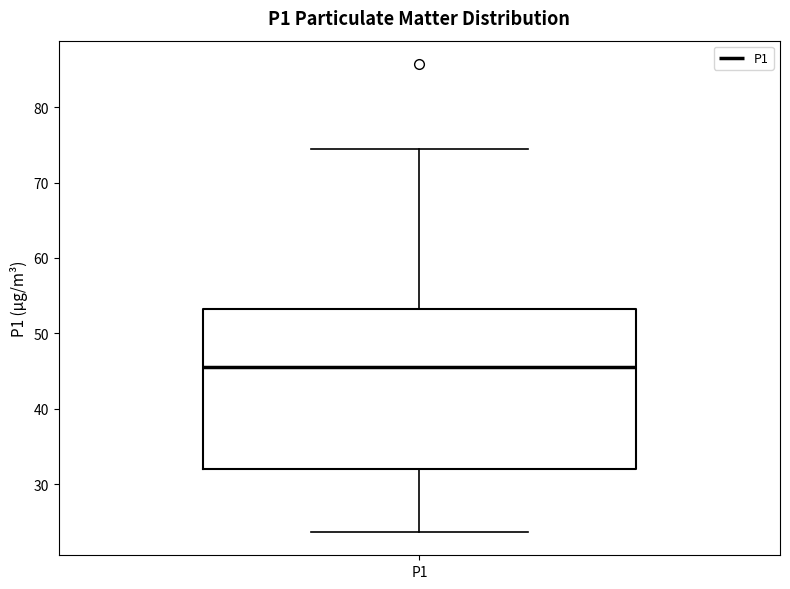

Transcribe this box plot: give where the median line is, the range the box spans, and where the two whiskers end, as read against the y-axis. The values are not printed on the chart, so give them approximately, as read against the axis.

median 46, box 32 to 53, whiskers 24 to 75